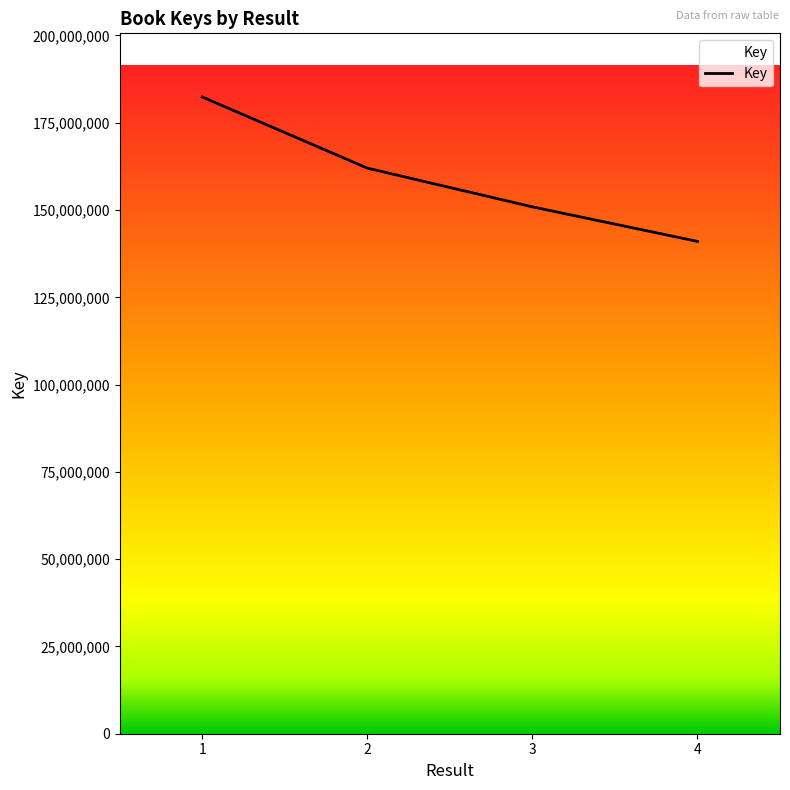

Reading left to right, transcribe all the data shown in this chart.

182376634	162004899	150907011	141021520